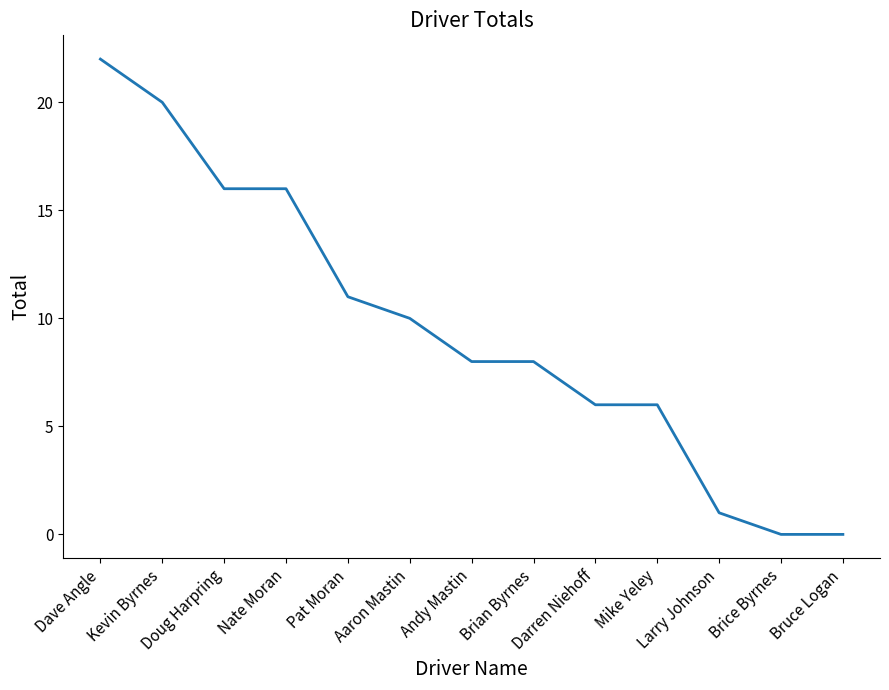

What is the difference between the maximum and minimum values?

22